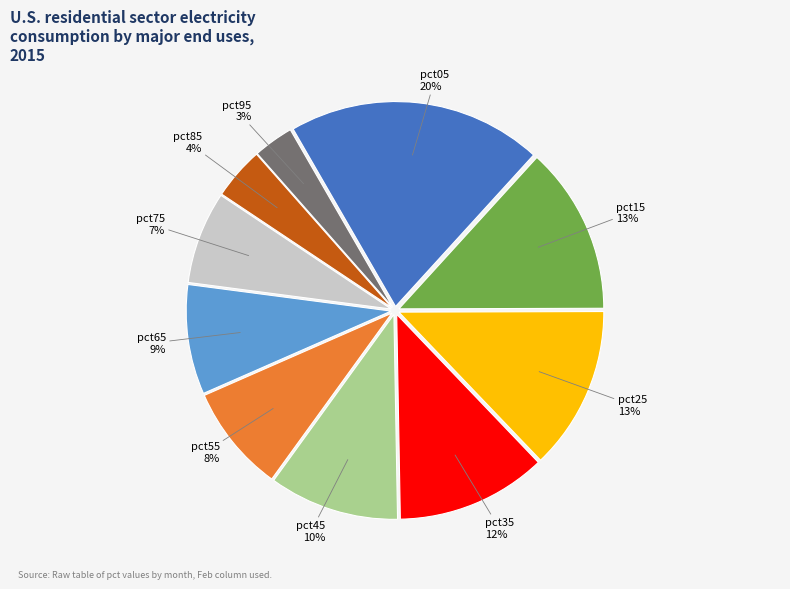

Does pct55 represent more than half of the total?

No